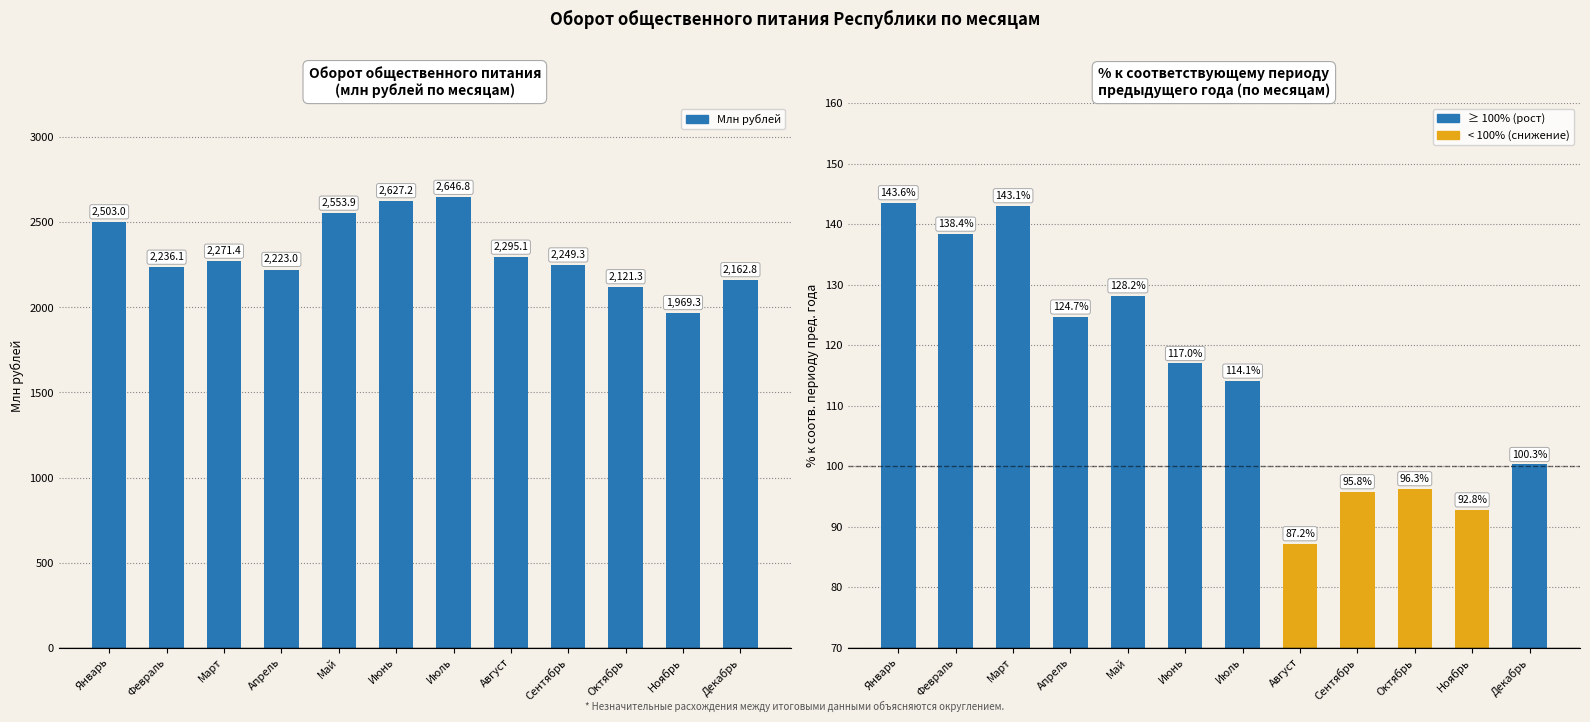

Which series changed the most between Август and Декабрь?

Млн рублей